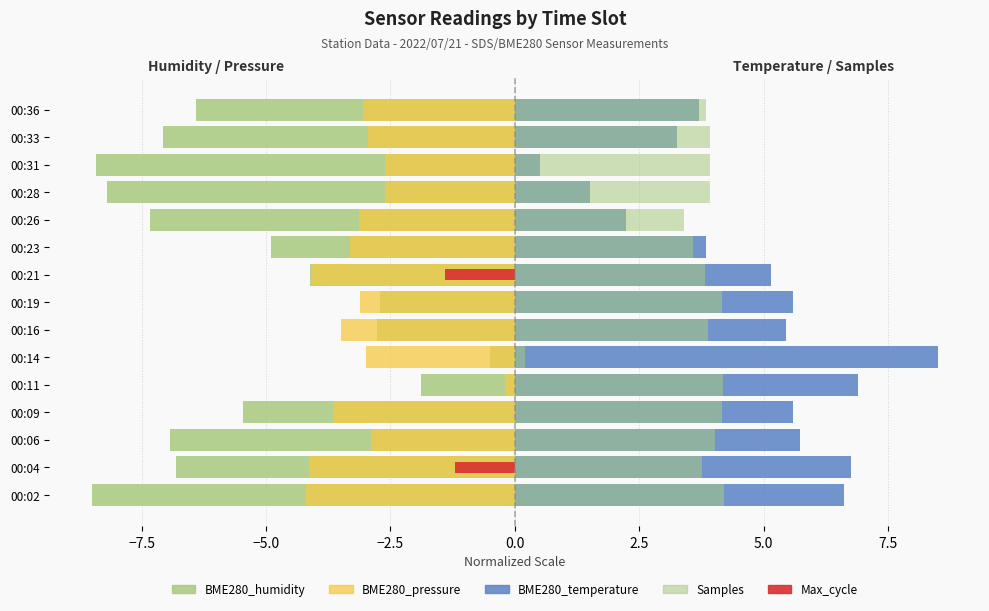

How many groups of bars are there?

15